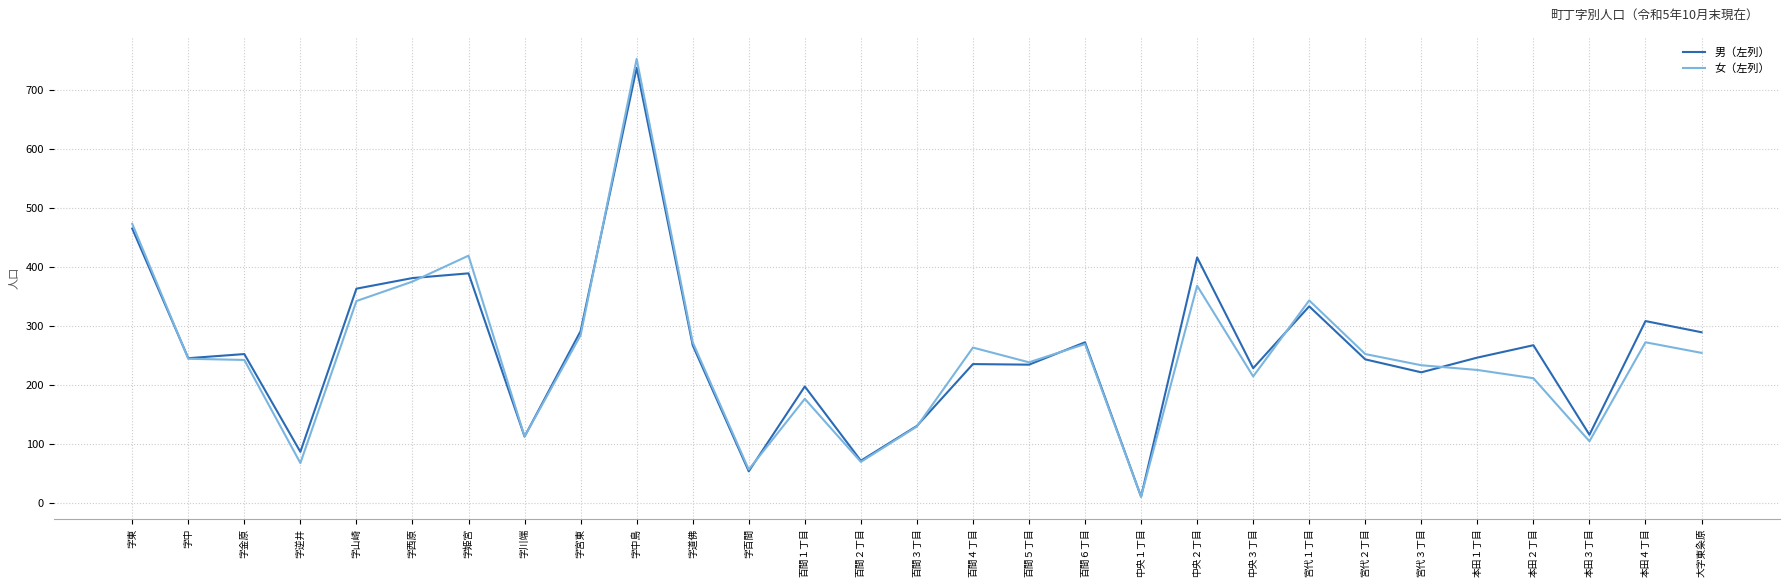

What is the spread (max minus min) of values at 百間１丁目?

21